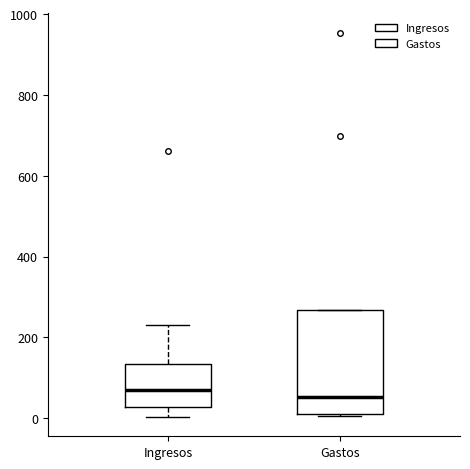

Comparing the boxes themselves (not the whiskers), which one is the tallest?

Gastos